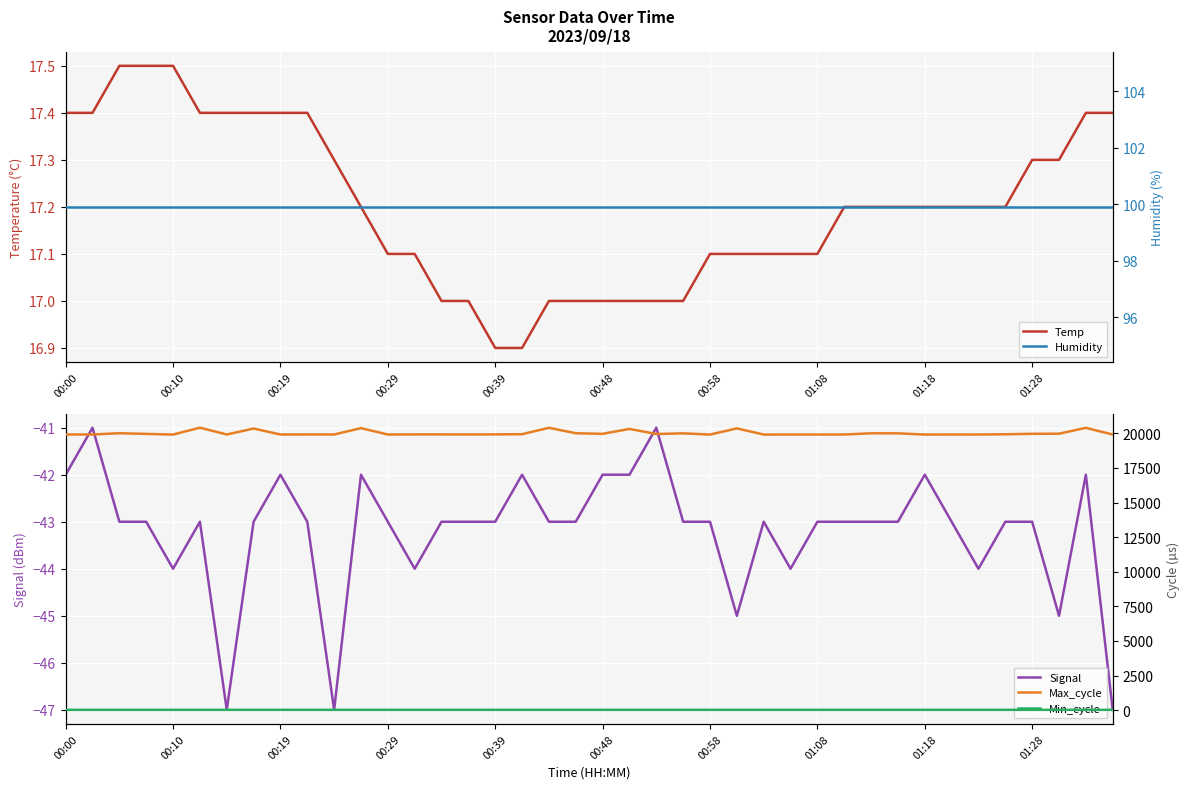

How many Min_cycle values are between 27 and 28?

40